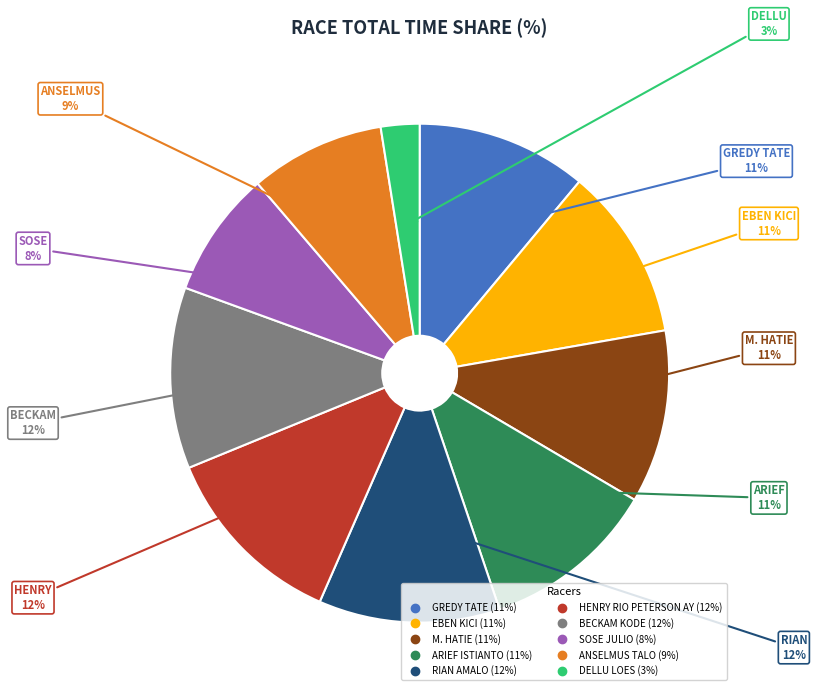

Does BECKAM KODE account for over 50% of the chart?

No